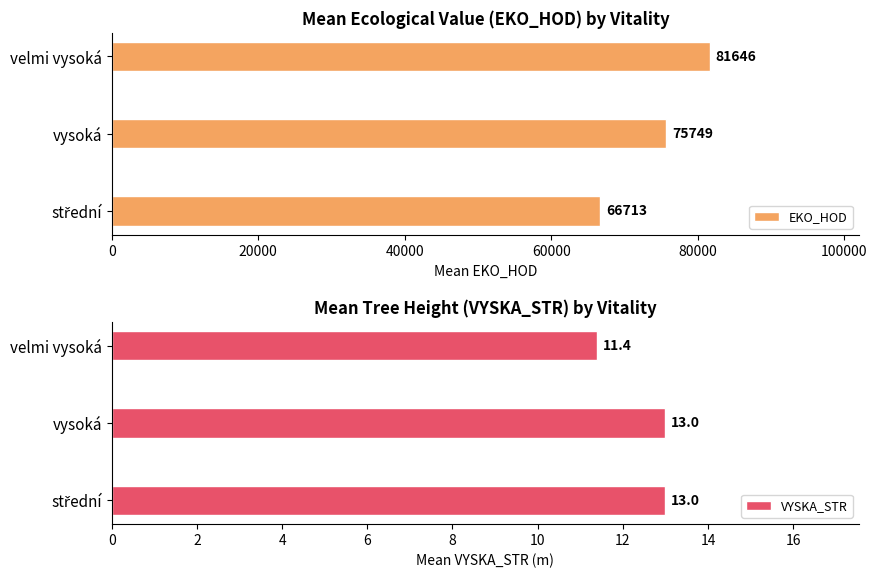

List the series in order of their peak value, lowest first.

VYSKA_STR, EKO_HOD